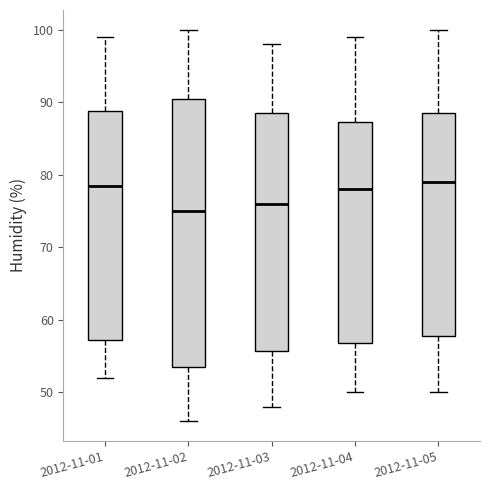

Reading left to right, read every box against the y-axis: the position of its median line, the range the box covers, and the ends of its whiskers. The values are not printed on the chart, so give them approximately, as read against the axis.

2012-11-01: median 79, box 57 to 89, whiskers 52 to 99
2012-11-02: median 75, box 54 to 91, whiskers 46 to 100
2012-11-03: median 76, box 56 to 89, whiskers 48 to 98
2012-11-04: median 78, box 57 to 87, whiskers 50 to 99
2012-11-05: median 79, box 58 to 89, whiskers 50 to 100